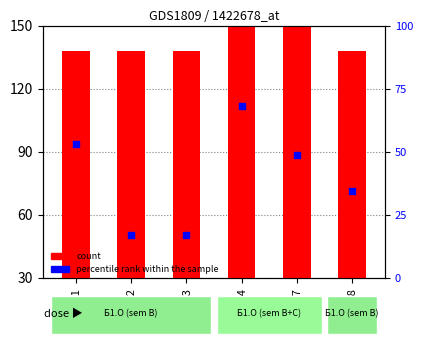

At how many categories does at least one series exceed 93?

6